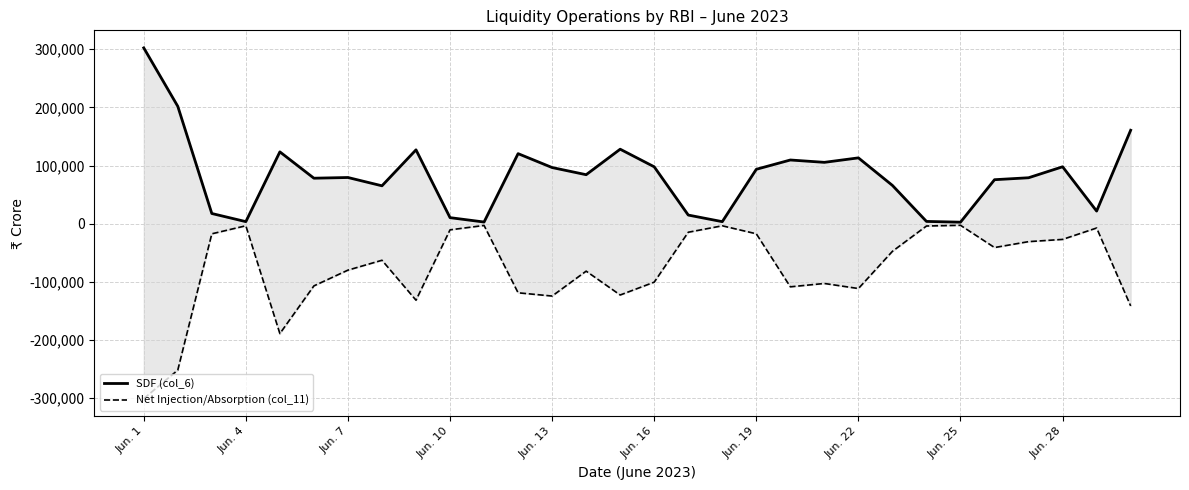

Rank the series by their average value, from lowest to highest.

Net Injection/Absorption (col_11), SDF (col_6)